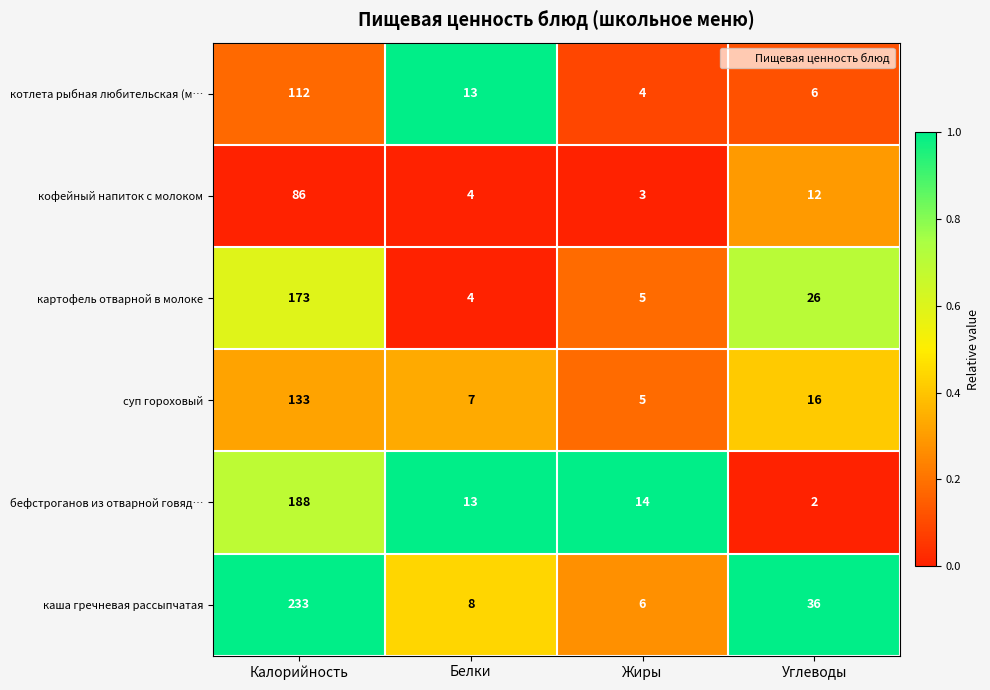

Reading left to right, transcribe all the data shown in this chart.

котлета рыбная любительская (м…: Калорийность=112	Белки=13	Жиры=4	Углеводы=6
кофейный напиток с молоком: Калорийность=86	Белки=4	Жиры=3	Углеводы=12
картофель отварной в молоке: Калорийность=173	Белки=4	Жиры=5	Углеводы=26
суп гороховый: Калорийность=133	Белки=7	Жиры=5	Углеводы=16
бефстроганов из отварной говяд…: Калорийность=188	Белки=13	Жиры=14	Углеводы=2
каша гречневая рассыпчатая: Калорийность=233	Белки=8	Жиры=6	Углеводы=36